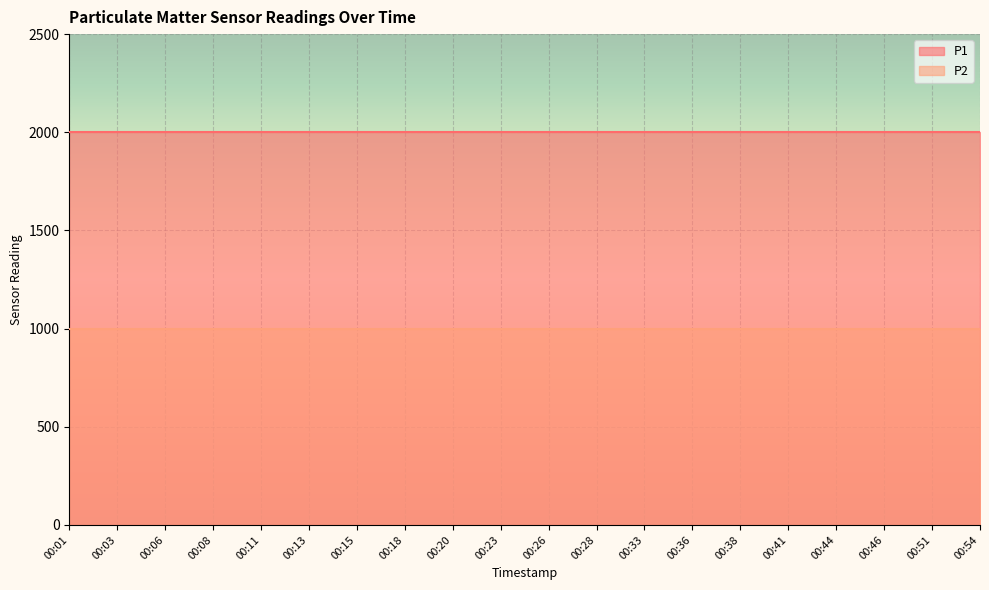

Reading left to right, transcribe all the data shown in this chart.

P1: 00:01=1999.9	00:03=1999.9	00:06=1999.9	00:08=1999.9	00:11=1999.9	00:13=1999.9	00:15=1999.9	00:18=1999.9	00:20=1999.9	00:23=1999.9	00:26=1999.9	00:28=1999.9	00:33=1999.9	00:36=1999.9	00:38=1999.9	00:41=1999.9	00:44=1999.9	00:46=1999.9	00:51=1999.9	00:54=1999.9
P2: 00:01=999.9	00:03=999.9	00:06=999.9	00:08=999.9	00:11=999.9	00:13=999.9	00:15=999.9	00:18=999.9	00:20=999.9	00:23=999.9	00:26=999.9	00:28=999.9	00:33=999.9	00:36=999.9	00:38=999.9	00:41=999.9	00:44=999.9	00:46=999.9	00:51=999.9	00:54=999.9